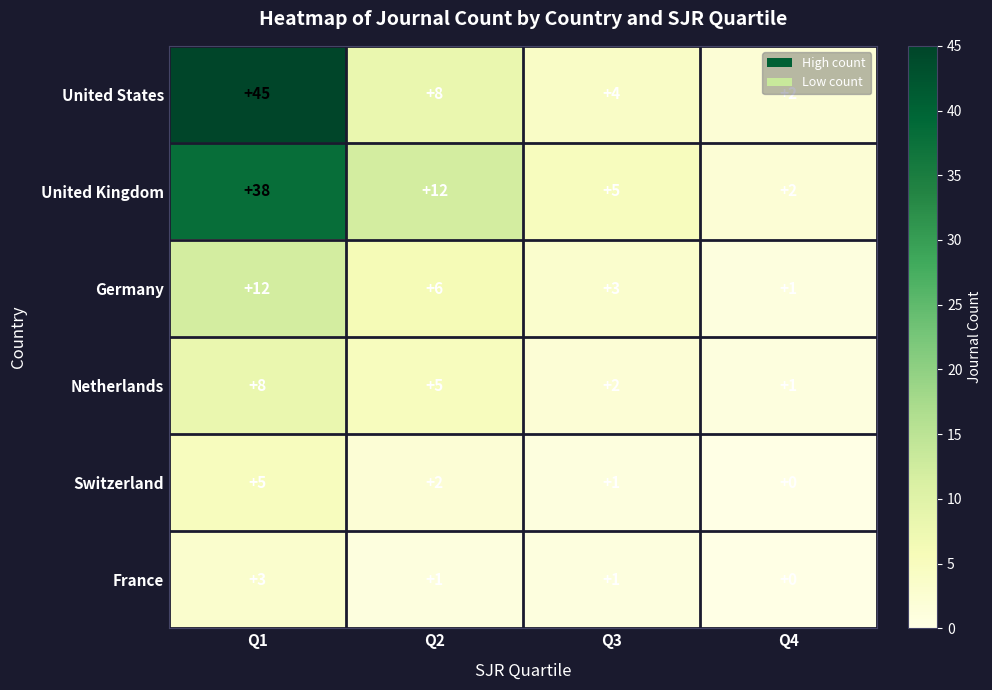

What is the difference between the United States values at Q4 and Q1?

43